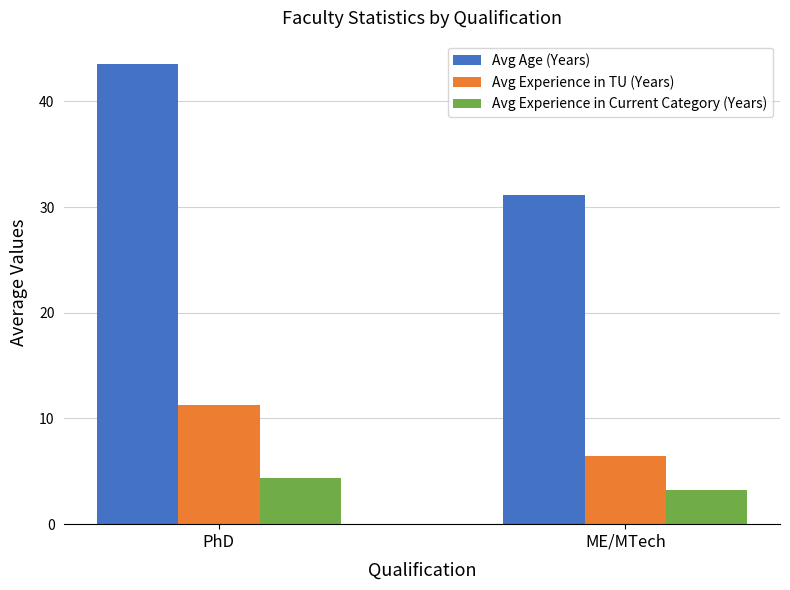

Which label corresponds to the smallest value in the chart?

ME/MTech